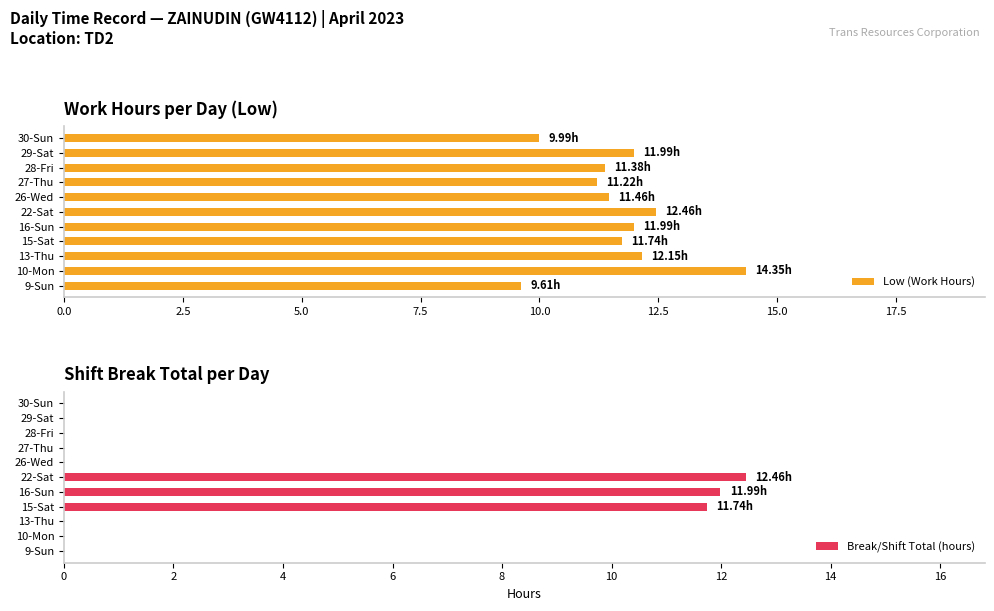

What is the sum of all Low (Work Hours) values?

128.3